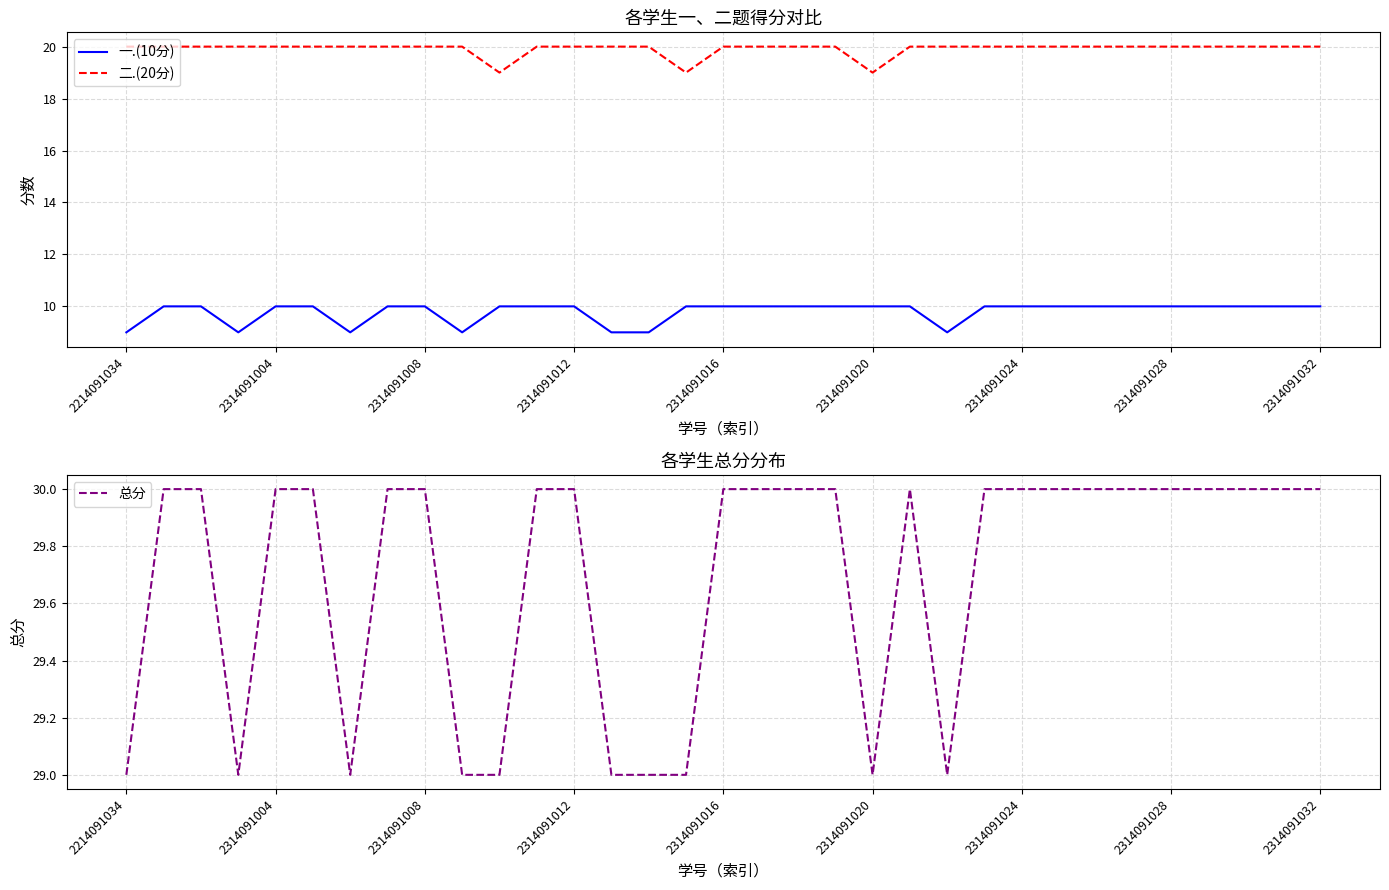

How many lines are shown in the chart?

3